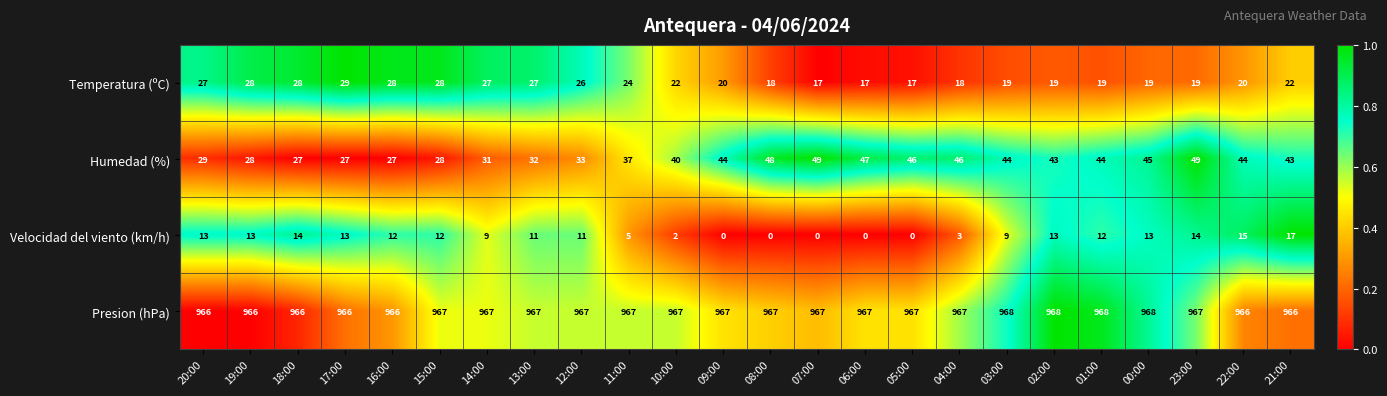

The Velocidad del viento (km/h) series shows 7 at 00:00. True or false?

False